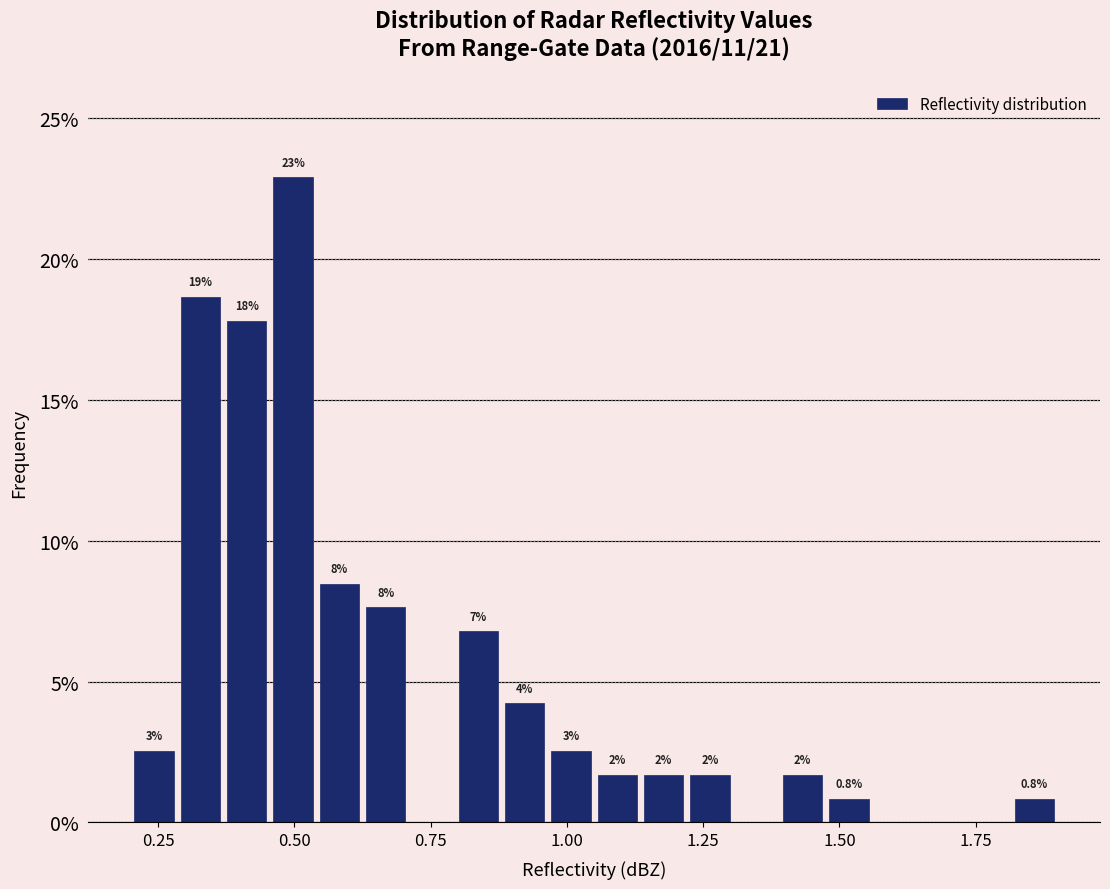

Around what value on the x-axis is the tallest bar? Give the approximate position of its centre, as read against the axis.

0.50